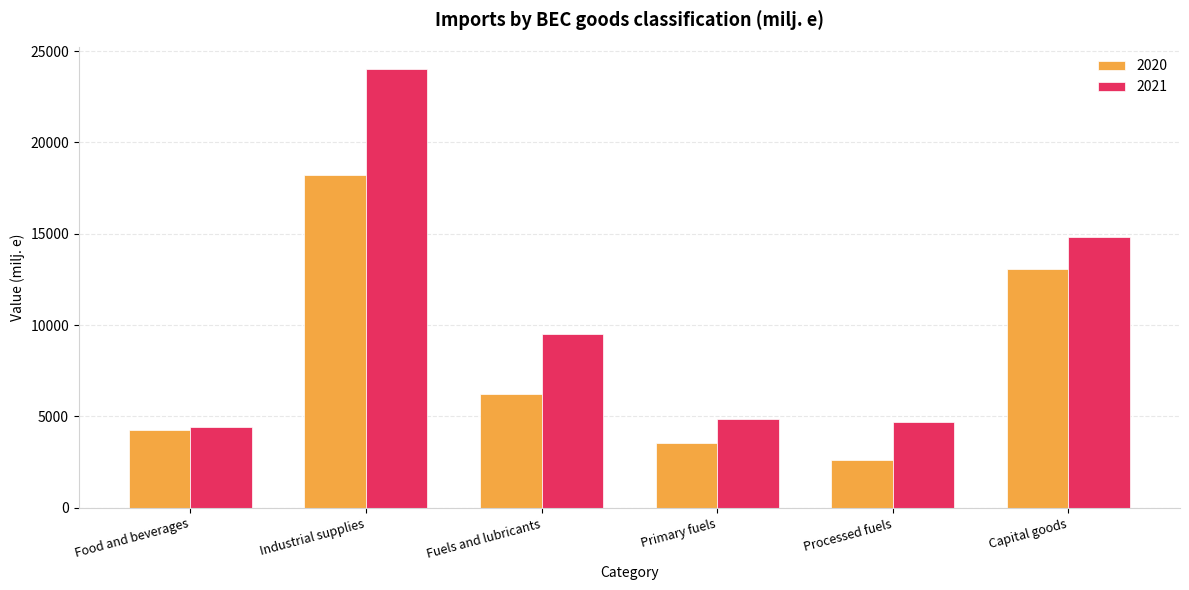

At which label does 2021 reach its minimum?

Food and beverages